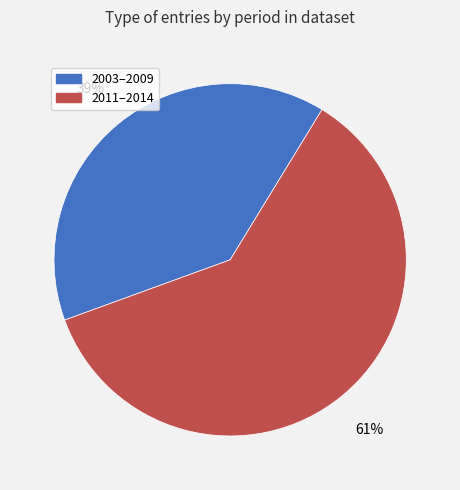

Is there a majority slice in this chart?

Yes